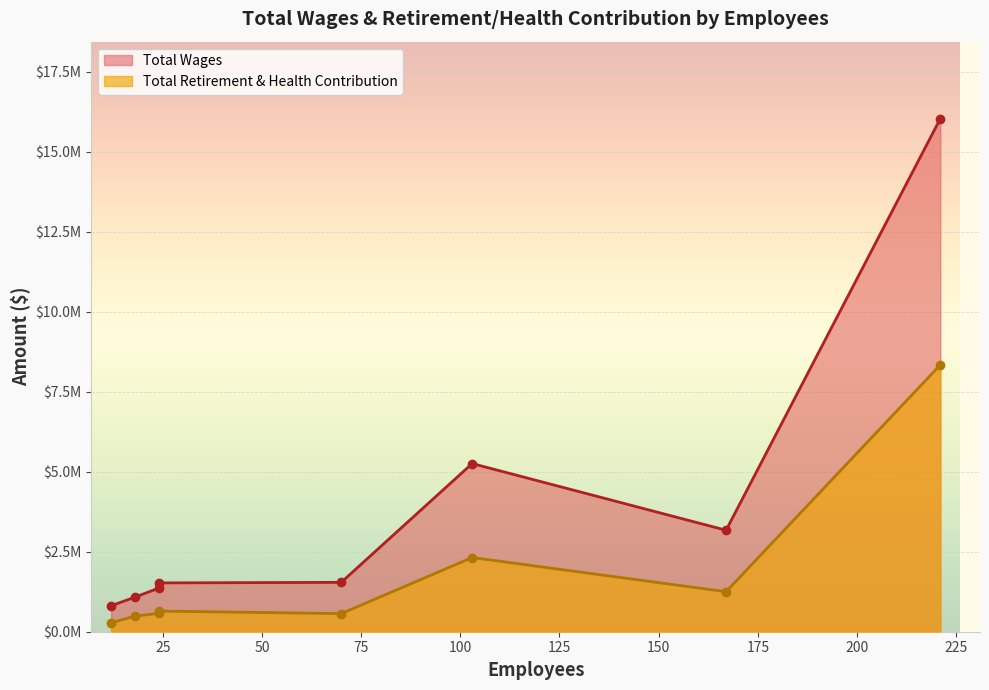

Is it true that Total Wages equals 5651989 at 167?

False